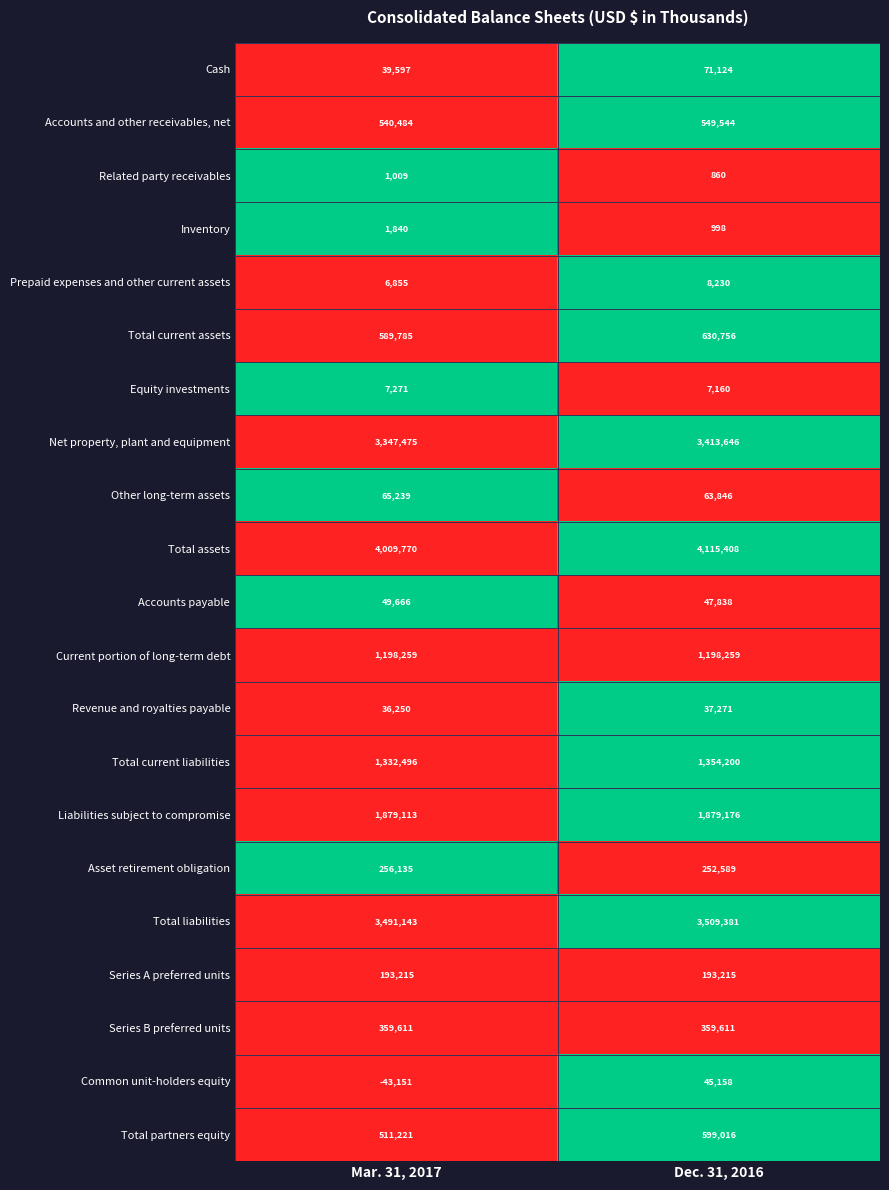

Which series has the largest total across all categories?

Total assets